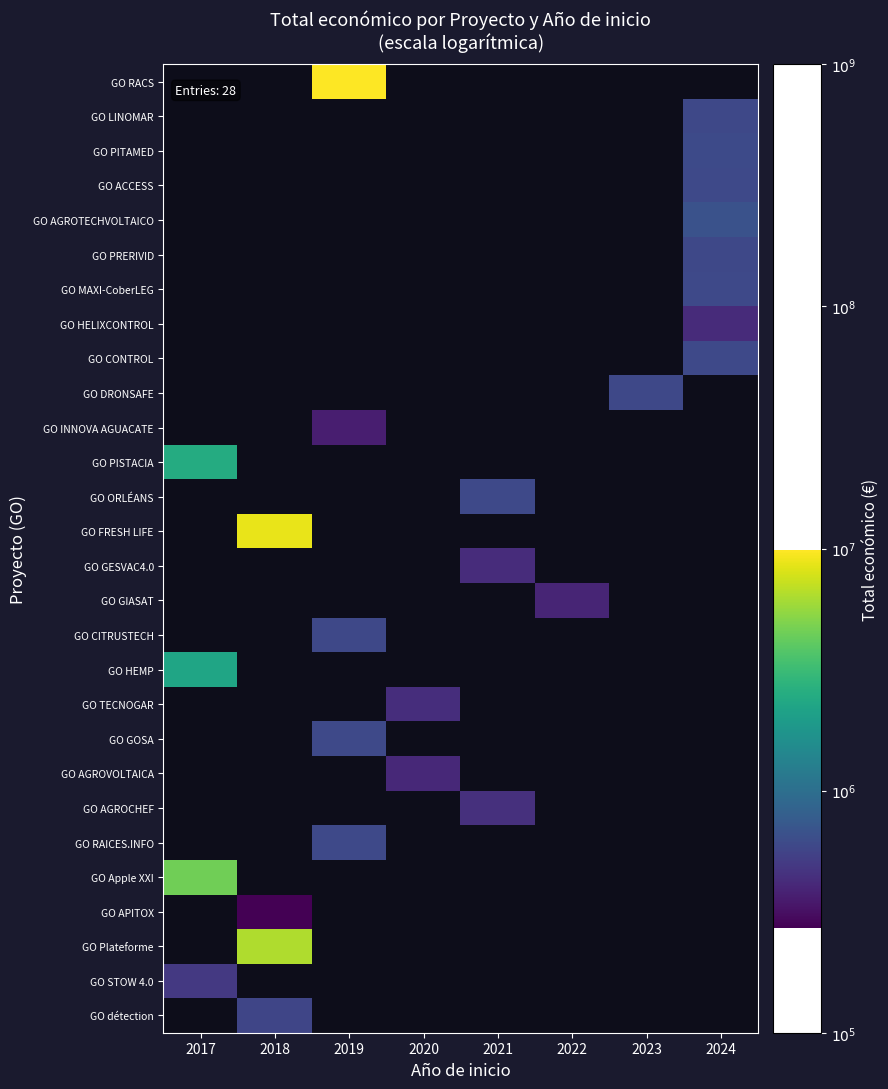

How many values in GO PISTACIA are above zero?

1